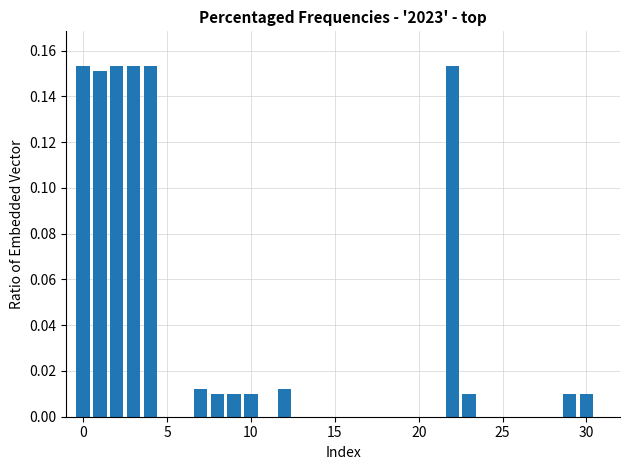

What is the sum of all values?

1.0